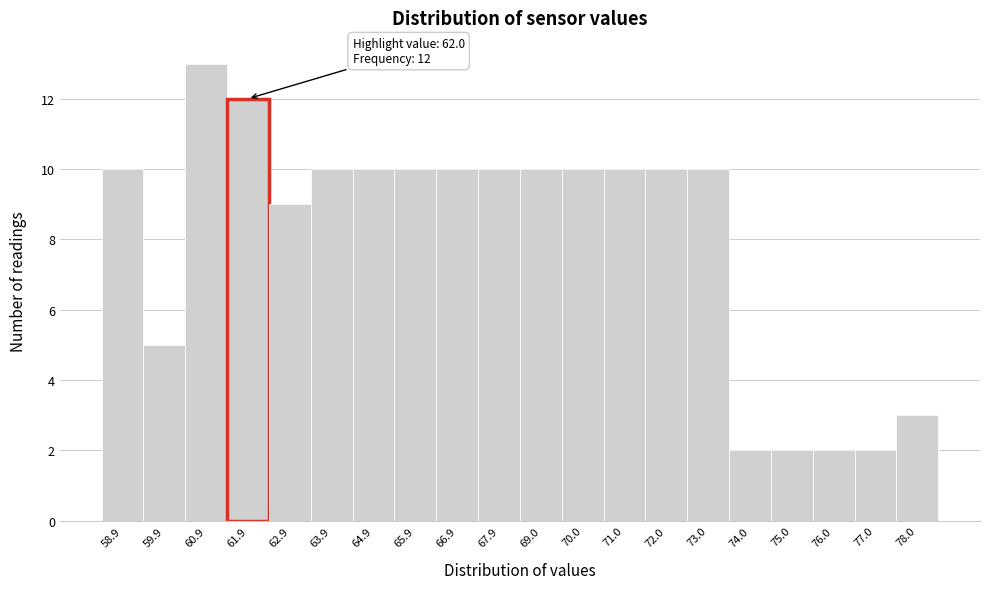

Reading left to right, transcribe all the data shown in this chart.

10	5	13	12	9	10	10	10	10	10	10	10	10	10	10	2	2	2	2	3